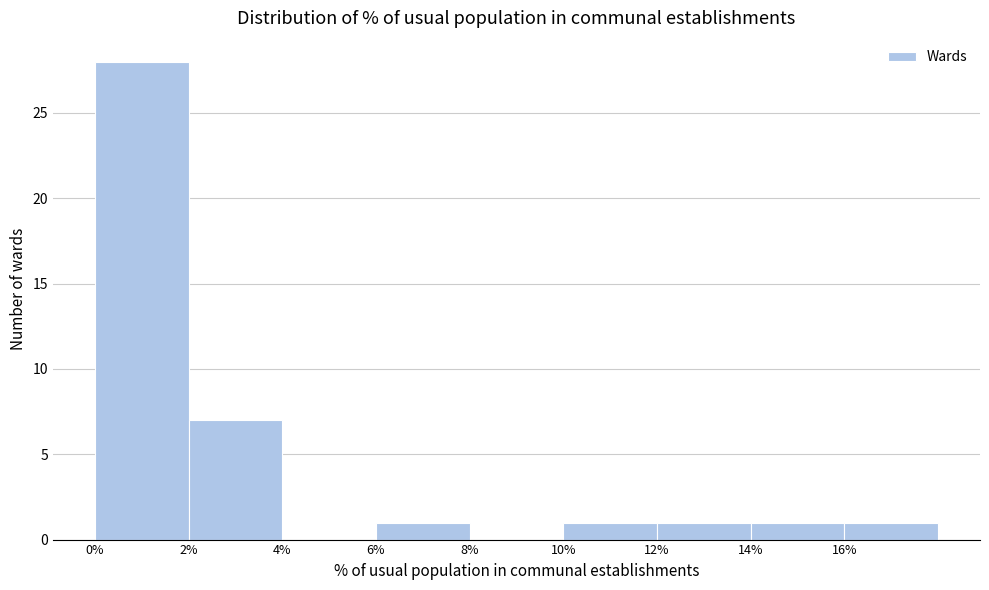

Over which range of the x-axis is the bar tallest?

0 to 2